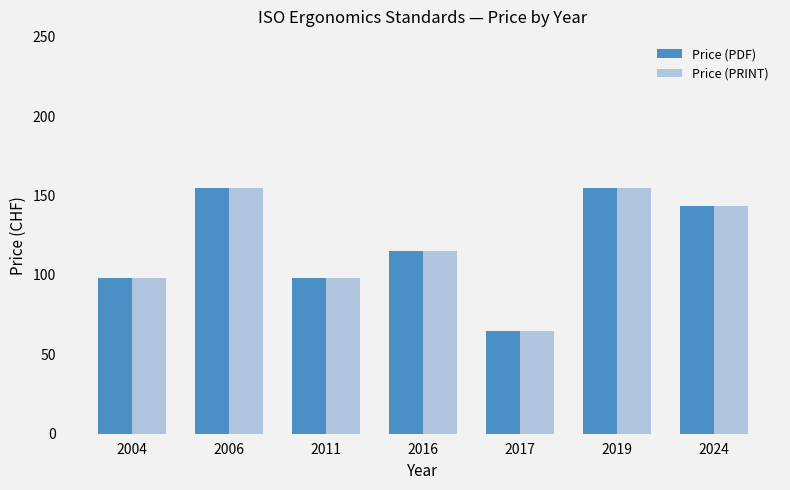

Count the Price (PRINT) values in the range 98 to 155.

6